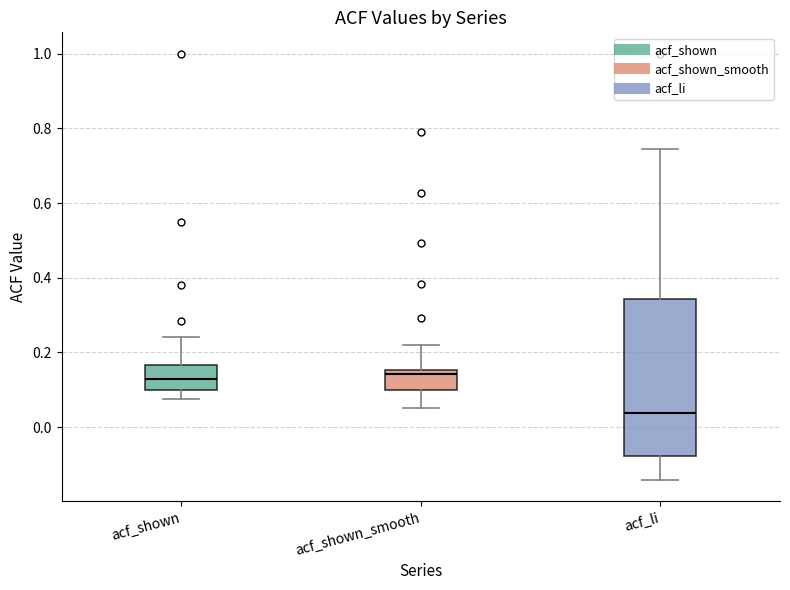

Which box's median line is the lowest?

acf_li